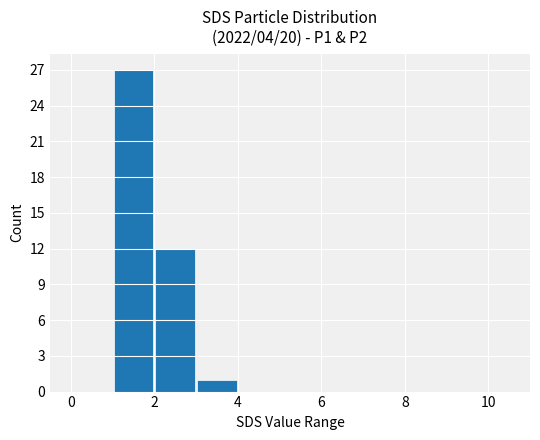

What is the greatest value displayed?

27